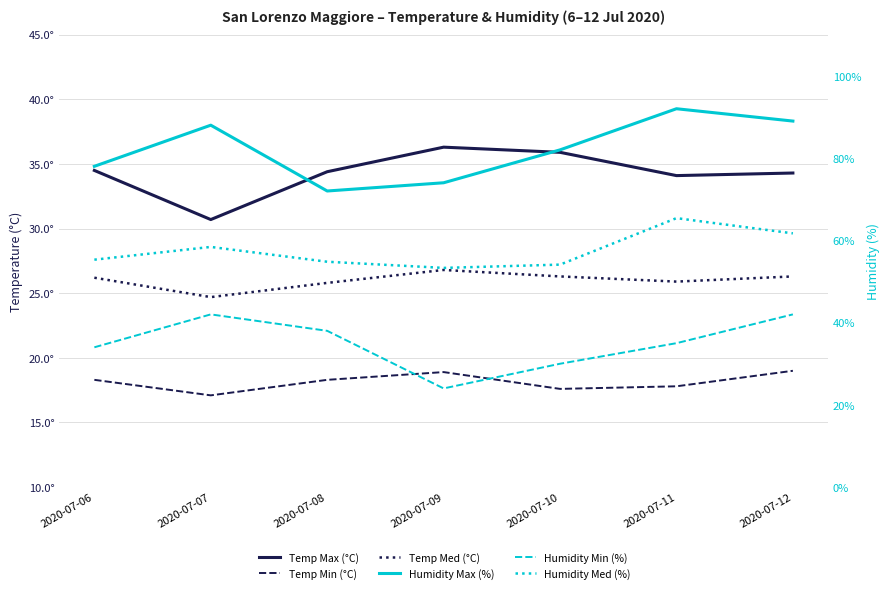

True or false: Temp Max (°C) has a value of 11.4 at 2020-07-06.

False